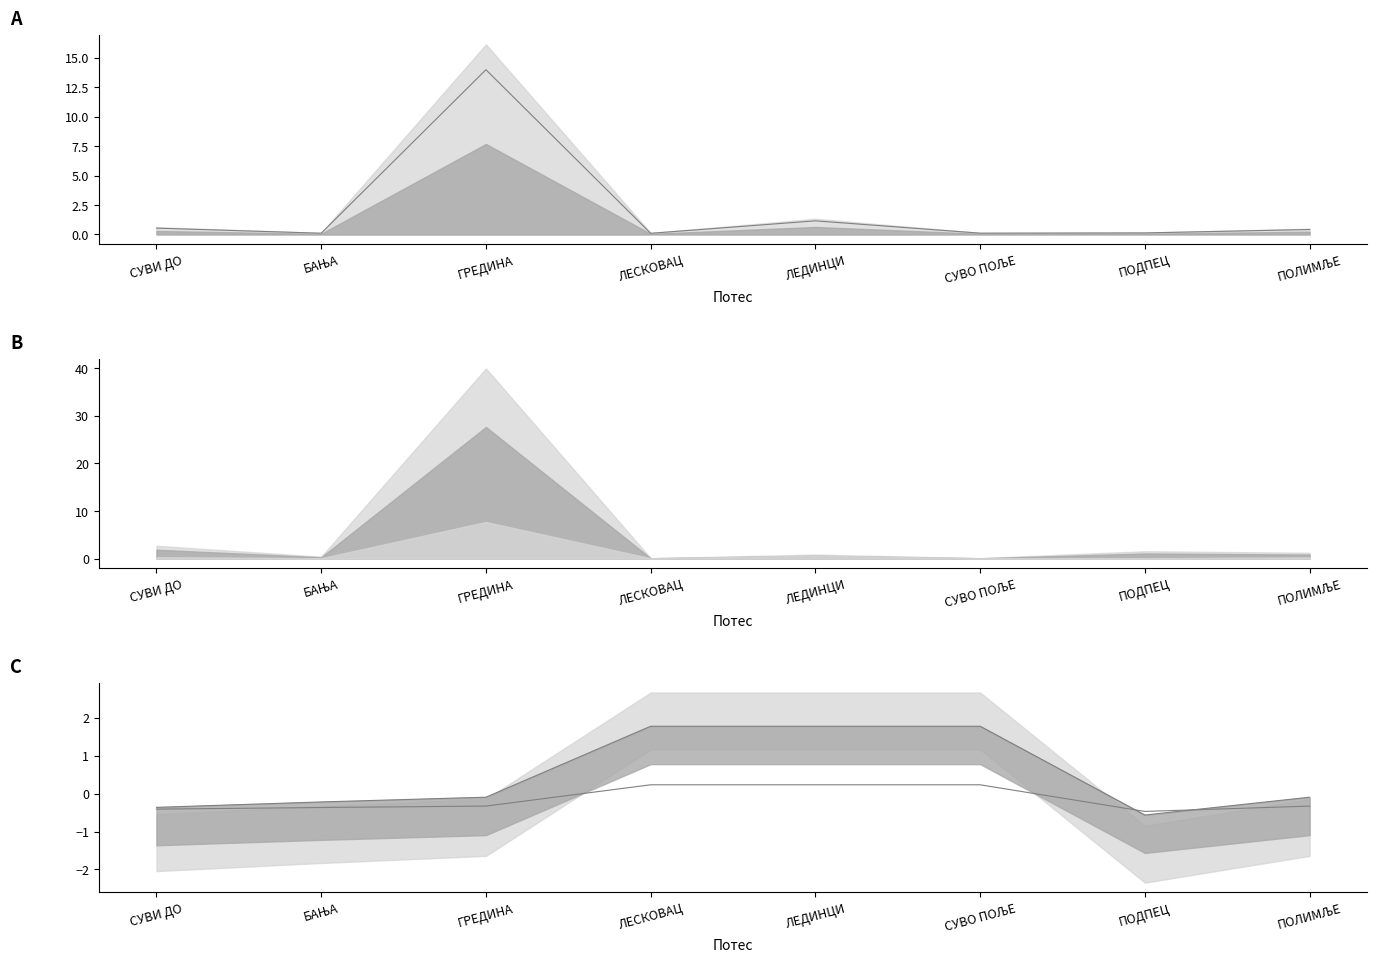

In Upper line C, how many points are higher than both neighbors (excluding endpoints)?

1